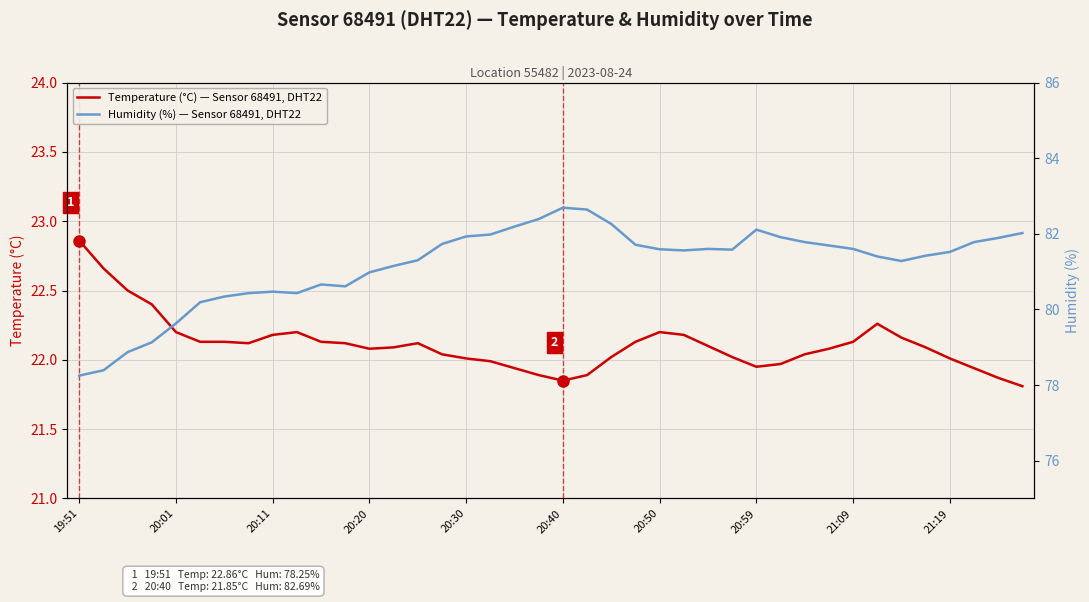

What is the minimum value for Temperature (°C) — Sensor 68491, DHT22?

21.8